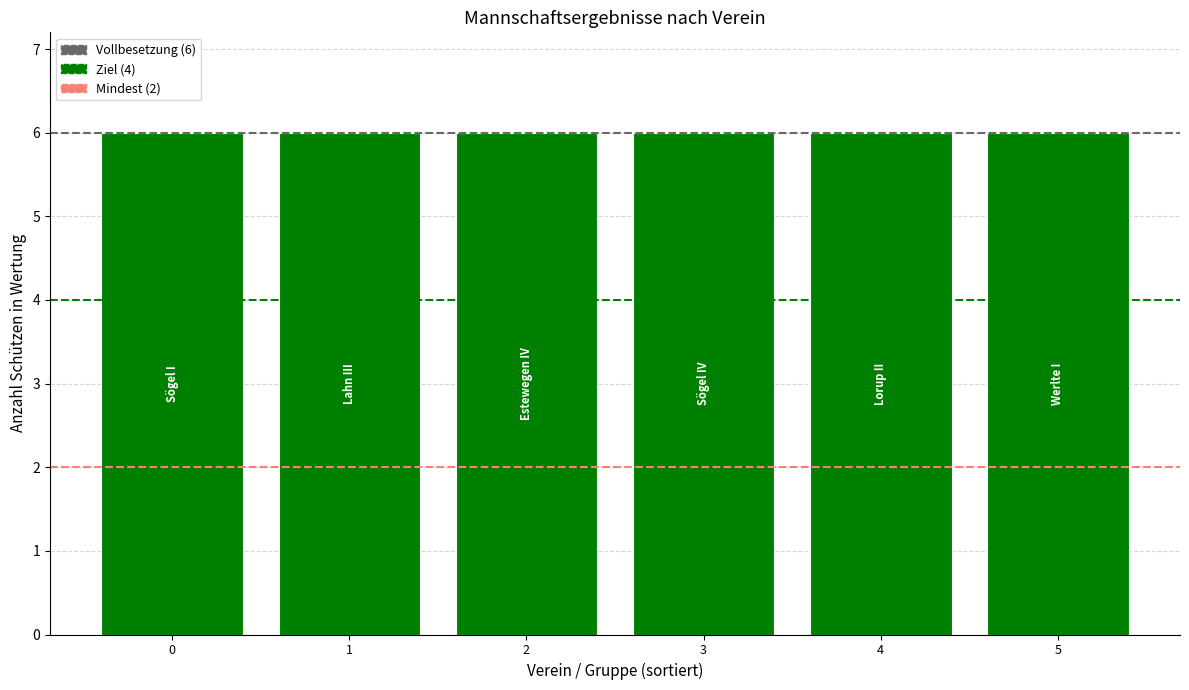

How many distinct data groups are displayed?

3